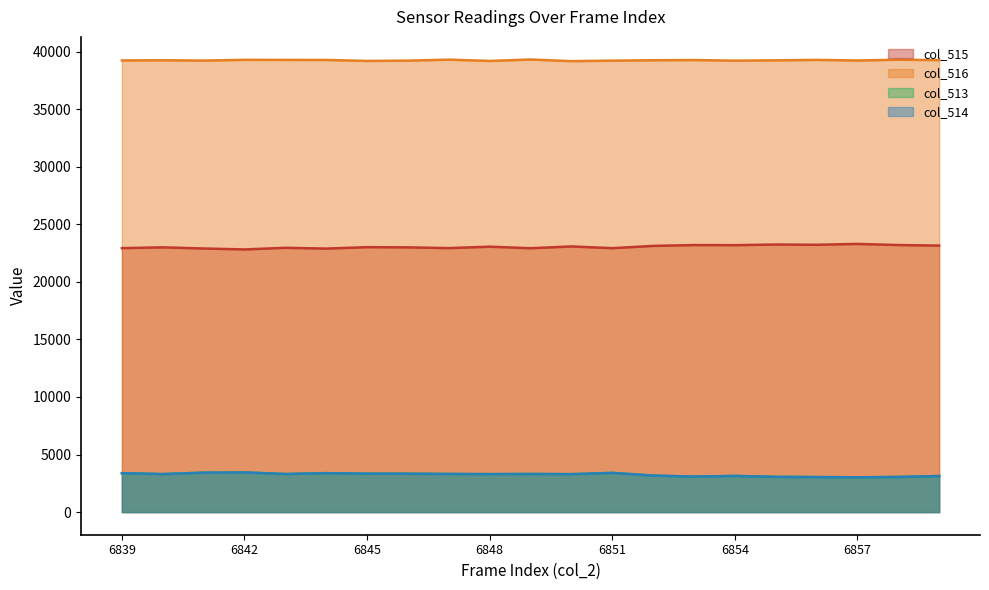

How many lines are shown in the chart?

4